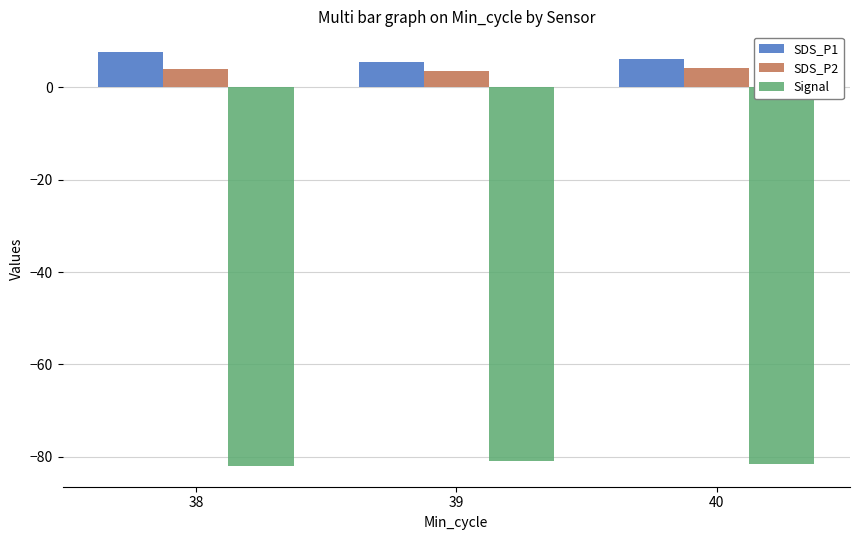

What is the total value across all series at 38?

-70.4